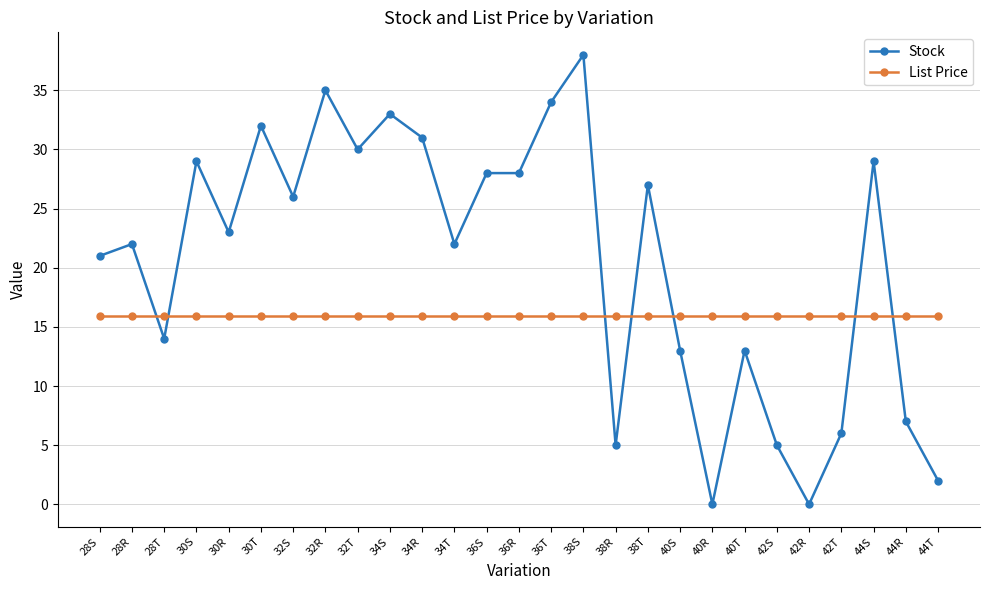

At which category does Stock reach its first local valley?

28T